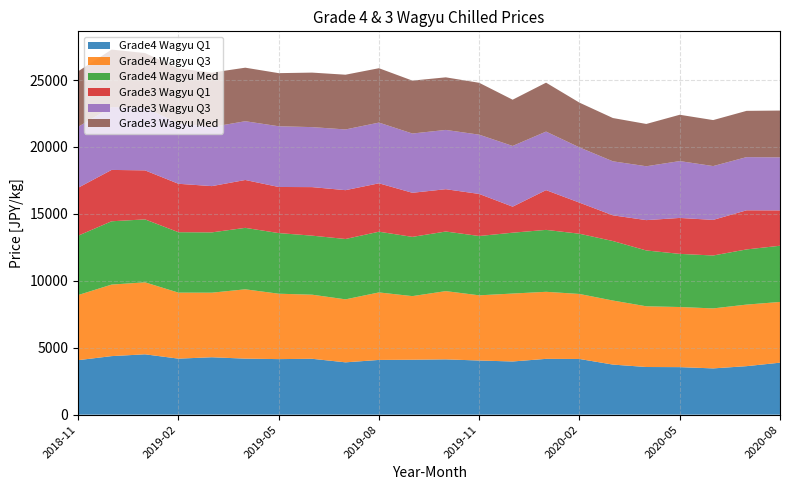

Reading left to right, transcribe all the data shown in this chart.

Grade4 Wagyu Q1: 4071	4374	4509	4185	4289	4185	4150	4174	3909	4089	4104	4131	4045	3973	4169	4160	3741	3560	3551	3456	3624	3884
Grade4 Wagyu Q3: 4864	5344	5378	4932	4824	5180	4886	4789	4706	5043	4752	5099	4871	5075	5010	4857	4785	4536	4491	4482	4599	4536
Grade4 Wagyu Med: 4436	4729	4702	4514	4505	4591	4530	4410	4509	4536	4426	4452	4431	4546	4625	4500	4445	4171	3970	3953	4122	4199
Grade3 Wagyu Q1: 3582	3837	3662	3618	3456	3576	3444	3627	3648	3616	3294	3162	3142	1945	2971	2322	1922	2267	2685	2660	2922	2641
Grade3 Wagyu Q3: 4552	4696	4685	4520	4415	4391	4536	4482	4536	4536	4428	4428	4428	4536	4373	4127	4034	4024	4247	4021	3974	3963
Grade3 Wagyu Med: 4148	4294	4079	4099	4064	3999	3968	4072	4089	4063	3953	3929	3876	3455	3655	3344	3234	3160	3461	3435	3456	3495